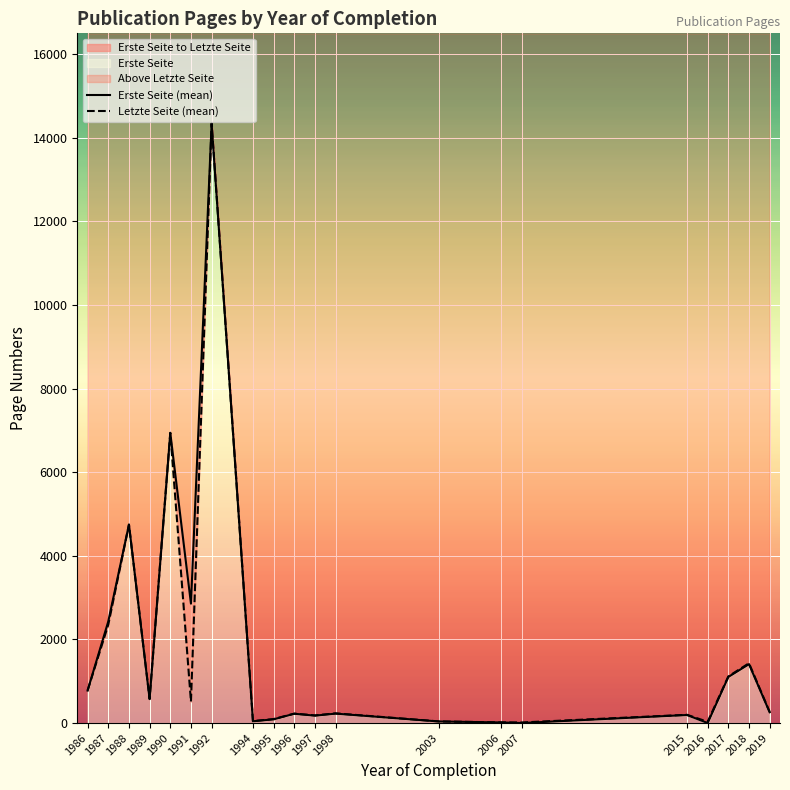

Rank the categories by Letzte Seite (mean) value from highest to lowest.

1992, 1990, 1988, 1987, 2018, 2017, 1986, 1989, 1991, 2019, 1998, 1996, 2015, 1997, 1995, 1994, 2003, 2016, 2006, 2007